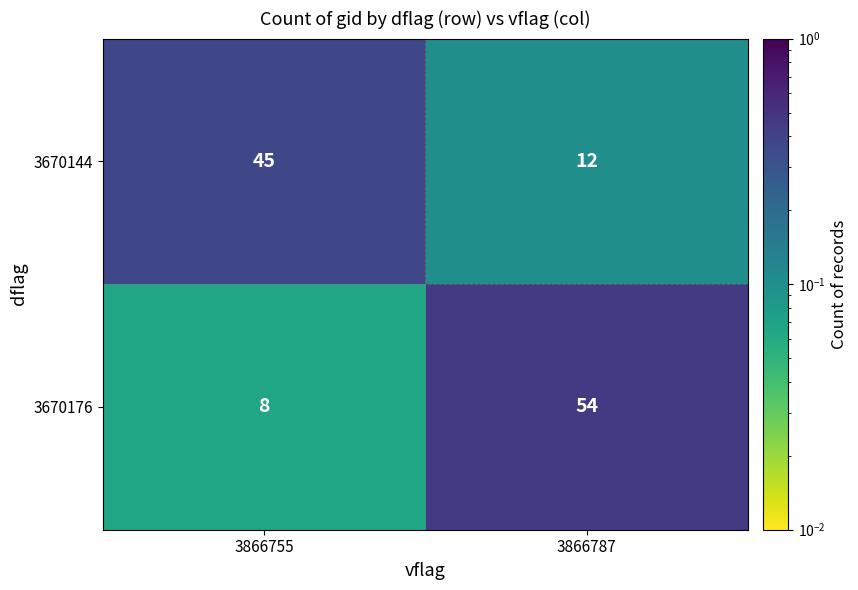

Which category has the lowest value in the 3670144 series?

3866787